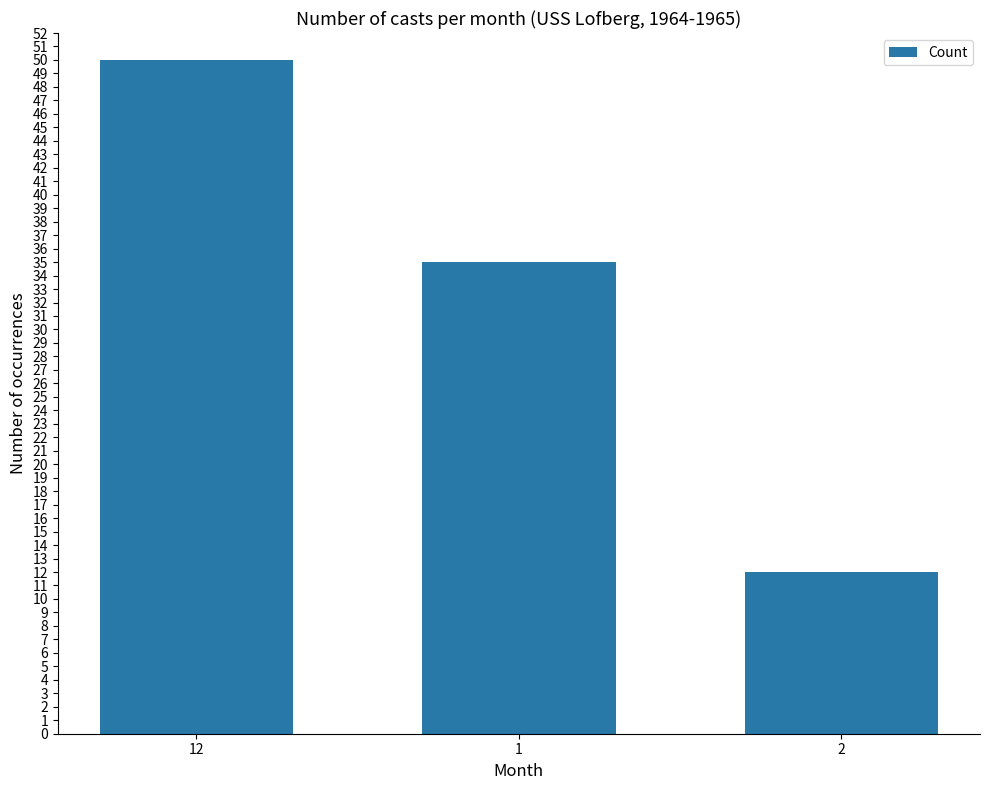

Reading right to left, extract all data points from this chart.

12	35	50